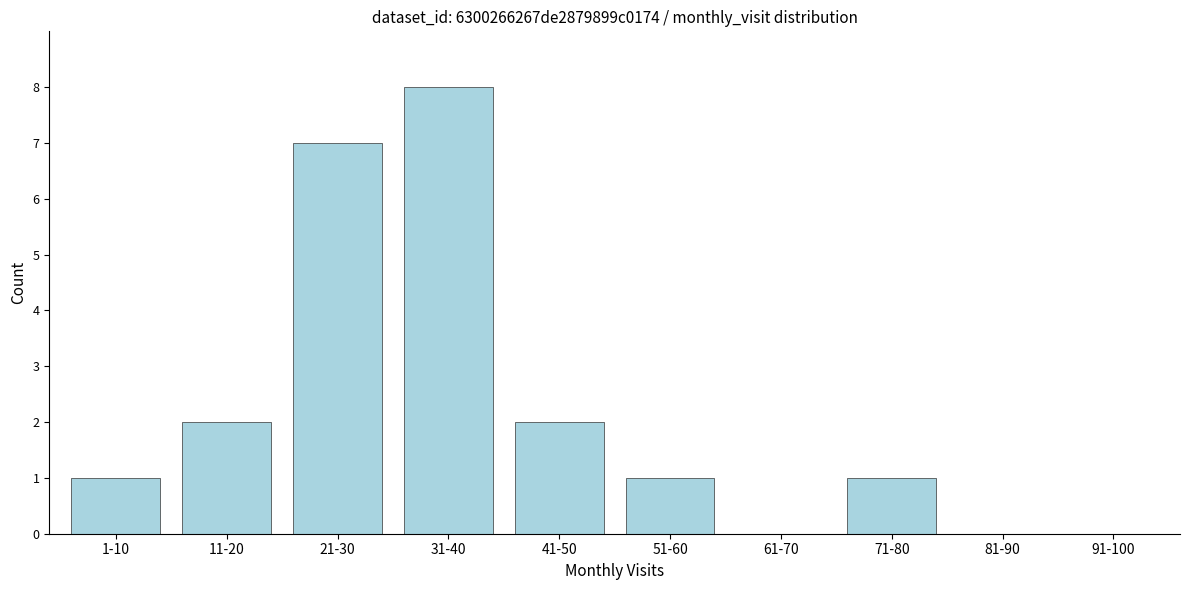

Reading left to right, extract all data points from this chart.

1-10=1	11-20=2	21-30=7	31-40=8	41-50=2	51-60=1	61-70=0	71-80=1	81-90=0	91-100=0